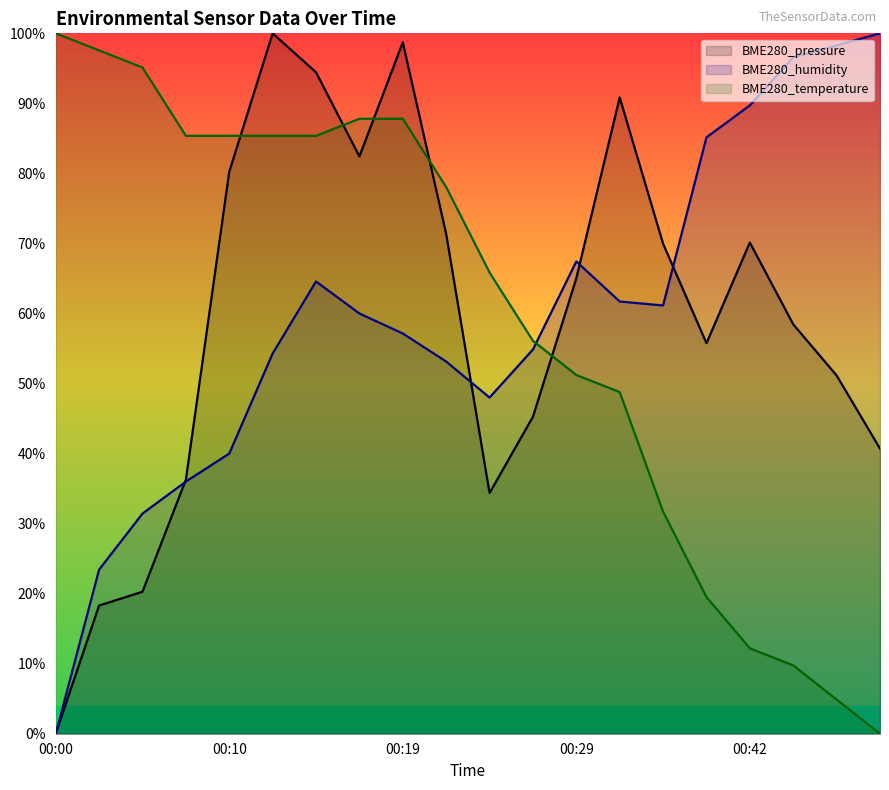

What is the value of the BME280_pressure point at the 9th from the left?

98.7